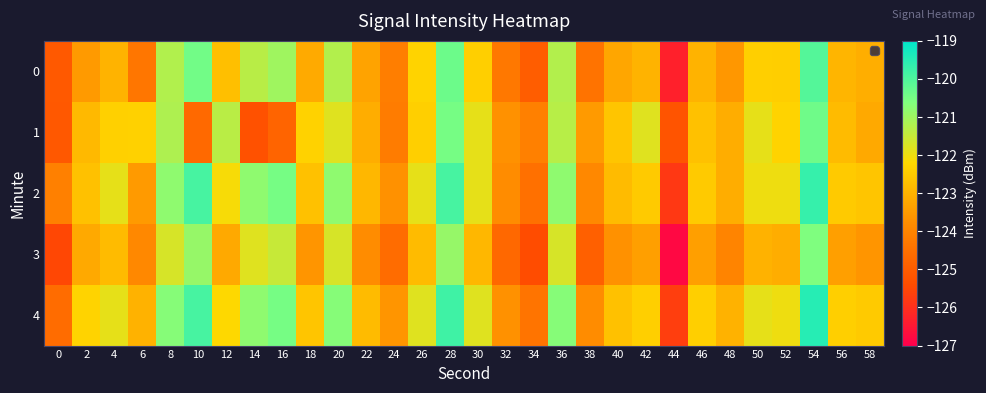

At how many categories does at least one series exceed -120?

3